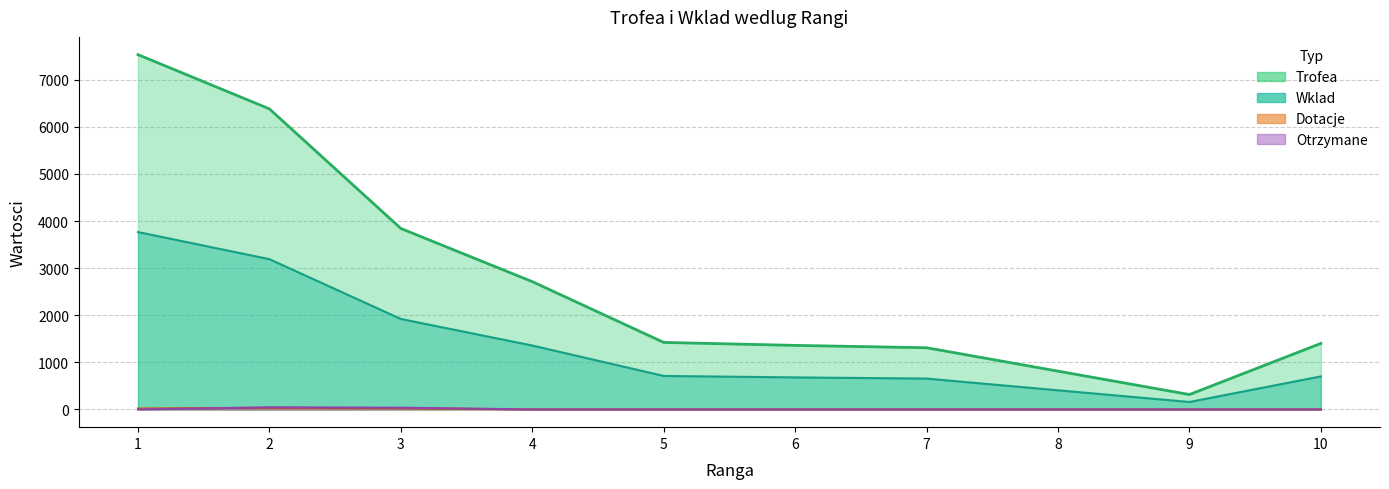

The Otrzymane series shows 37 at 3. True or false?

True